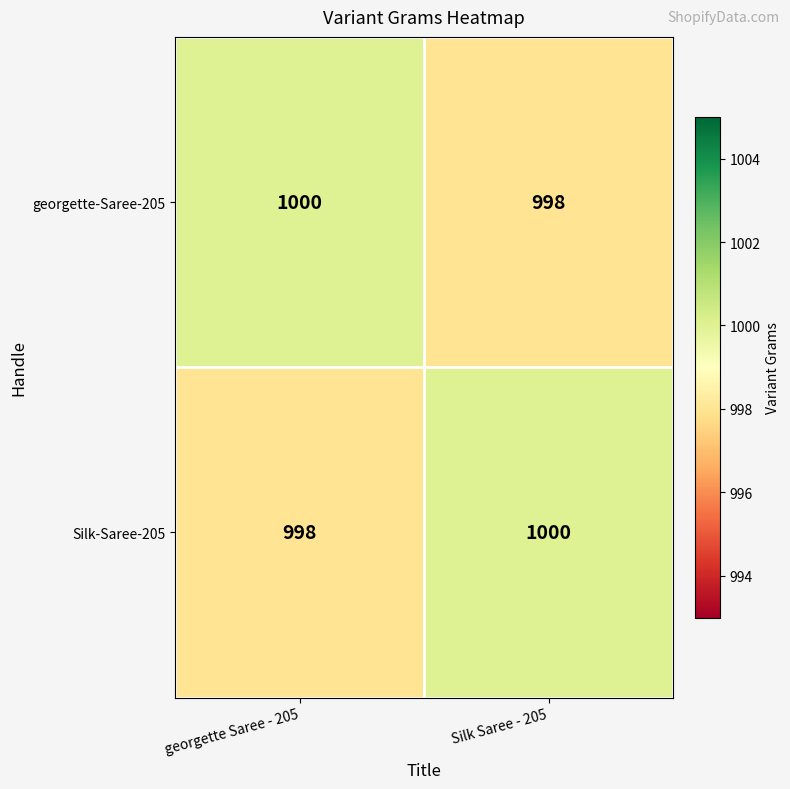

True or false: Silk-Saree-205 has a value of 998 at georgette Saree - 205.

True